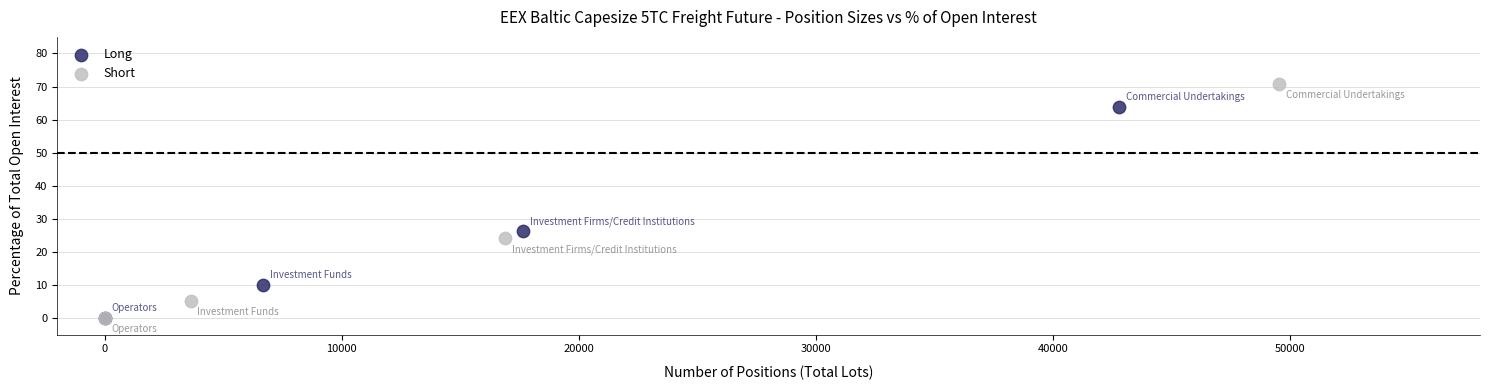

Which series contains the highest Y value?

Short